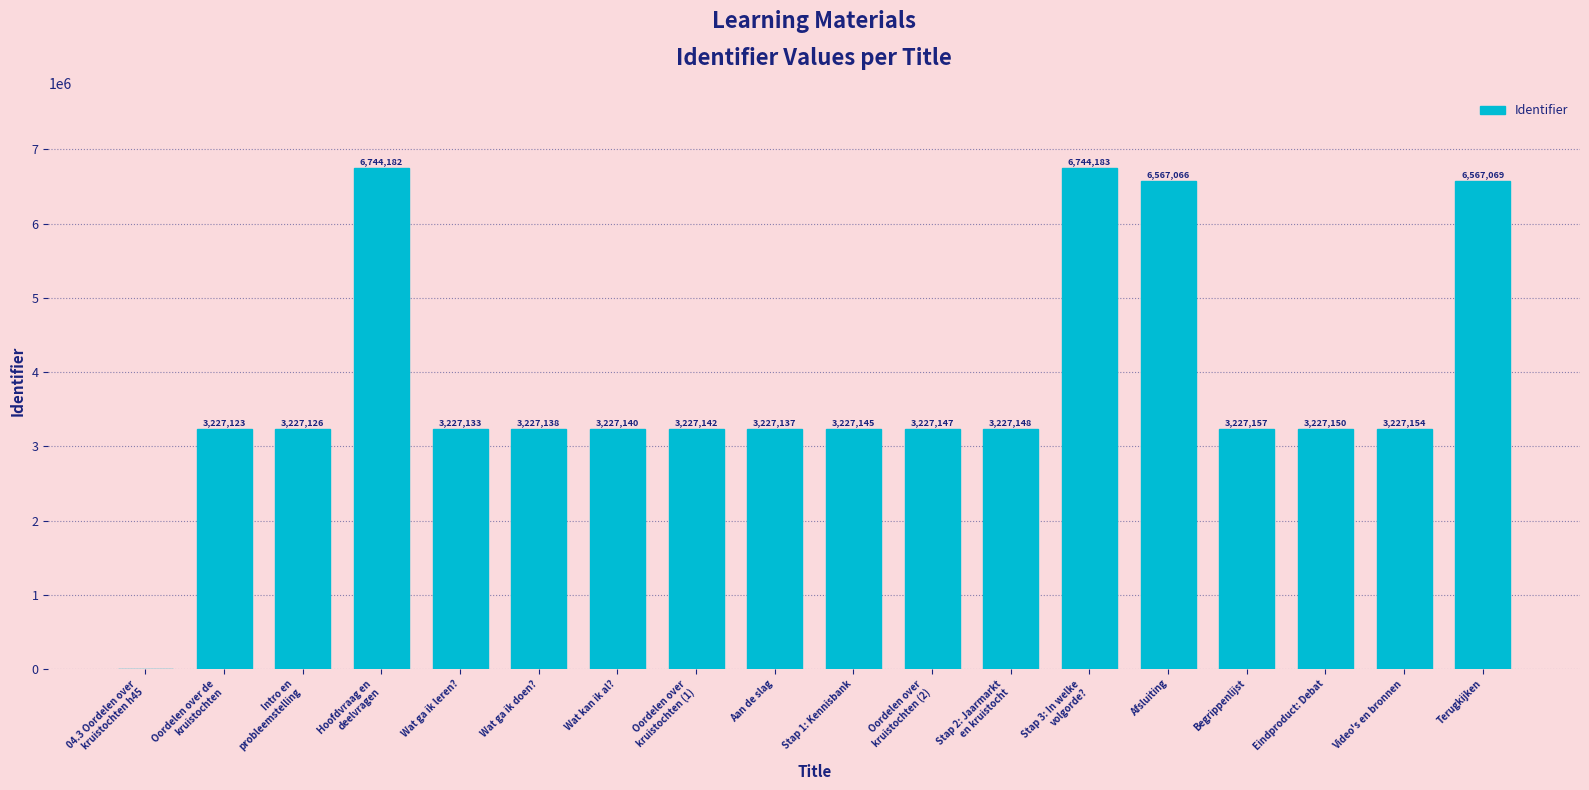

Is it true that the value at Wat kan ik al? is 1718557?

False